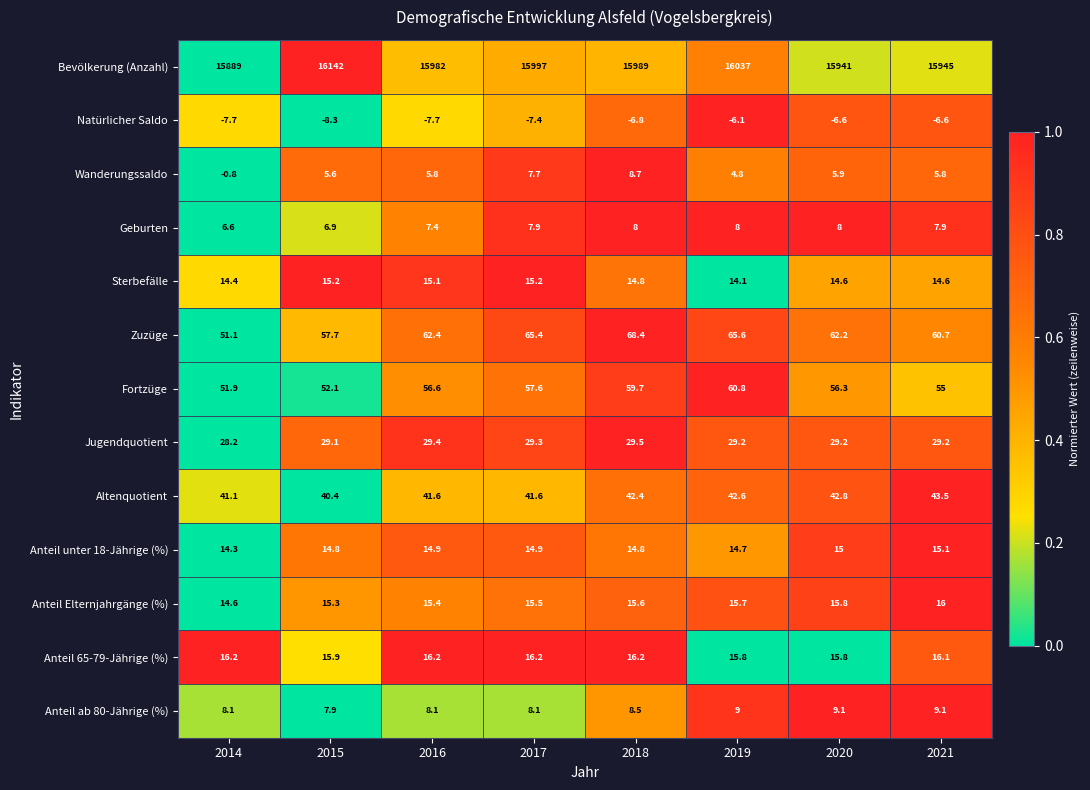

Which series has the largest total across all categories?

Bevölkerung (Anzahl)